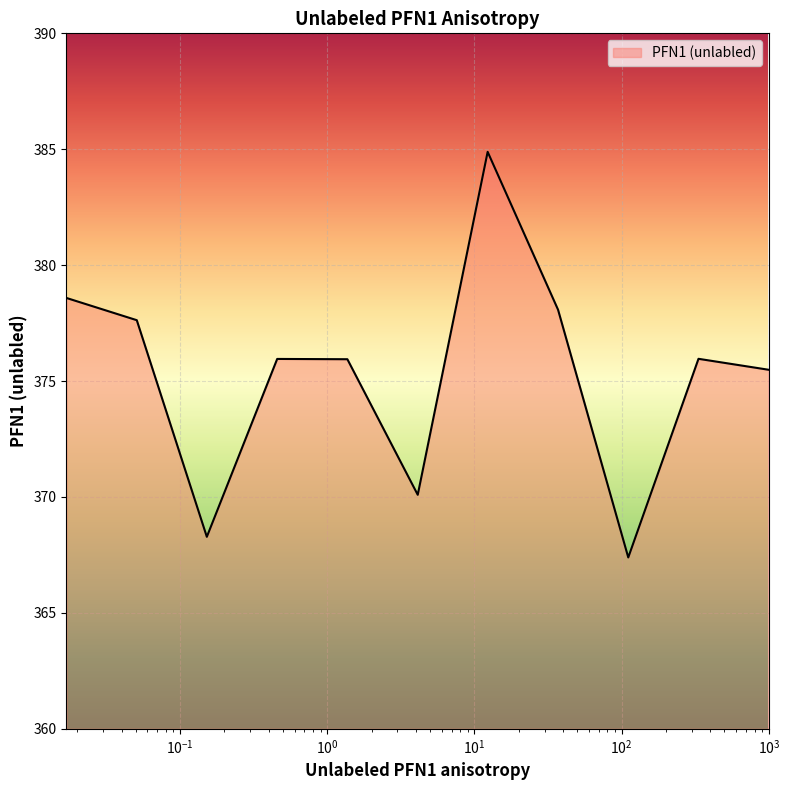

Which has a higher value, 4.12 or 1.37?

1.37